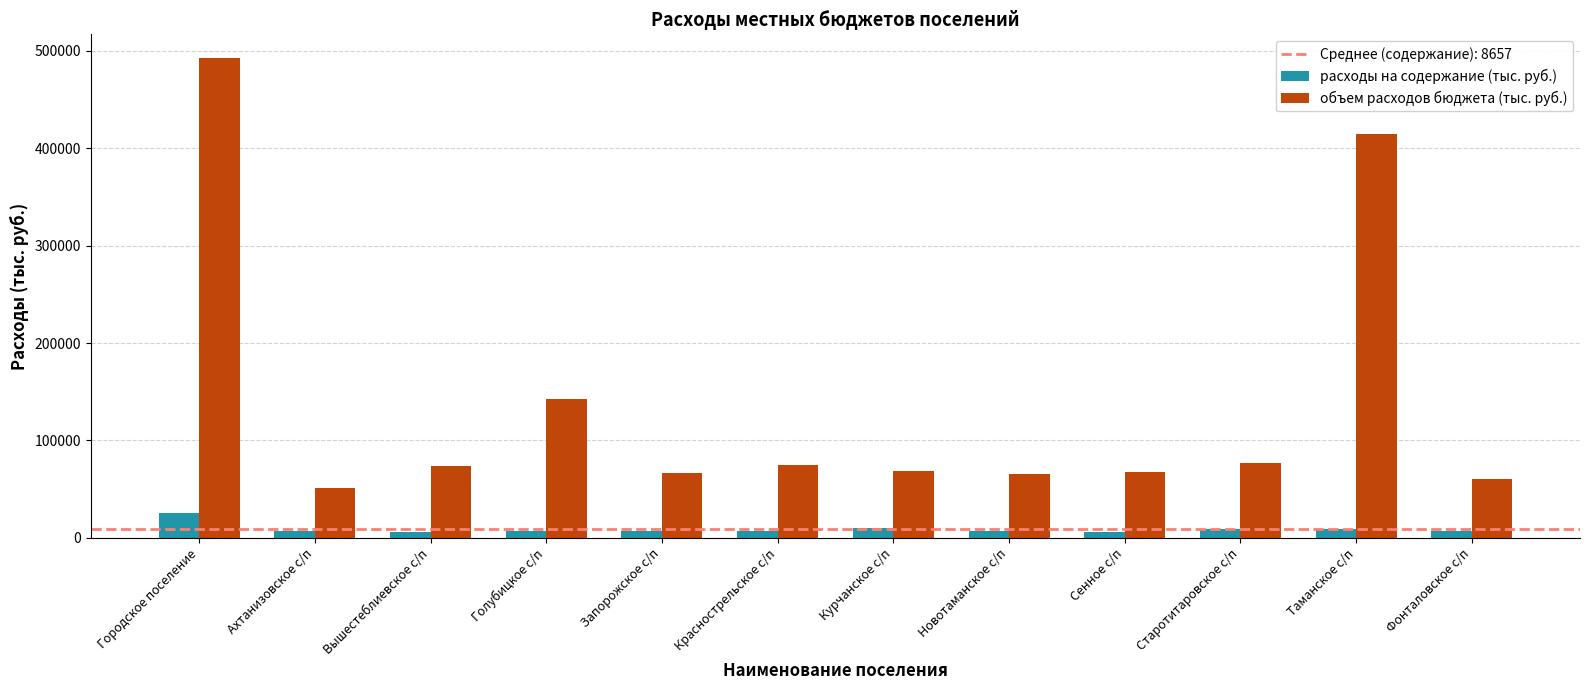

Is the value of расходы на содержание (тыс. руб.) at Таманское с/п greater than the value of объем расходов бюджета (тыс. руб.) at Запорожское с/п?

No